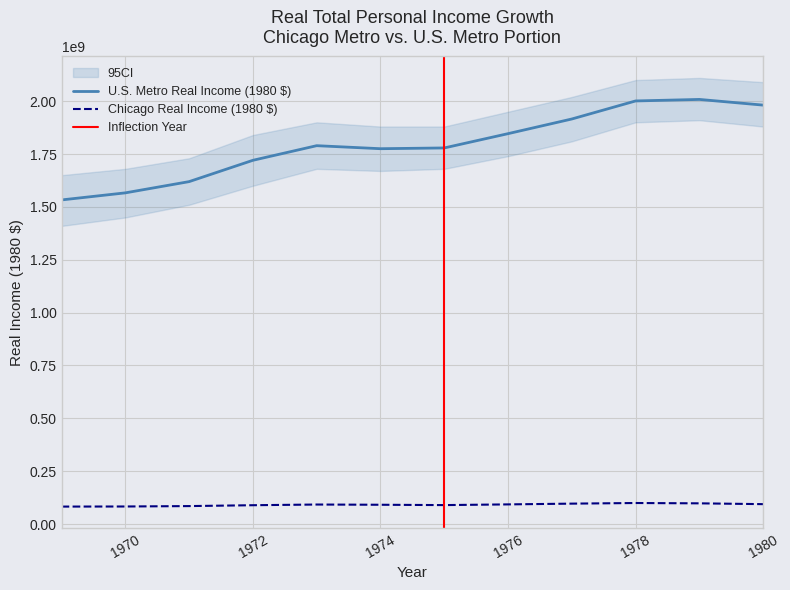

Which label corresponds to the largest value in the chart?

1979